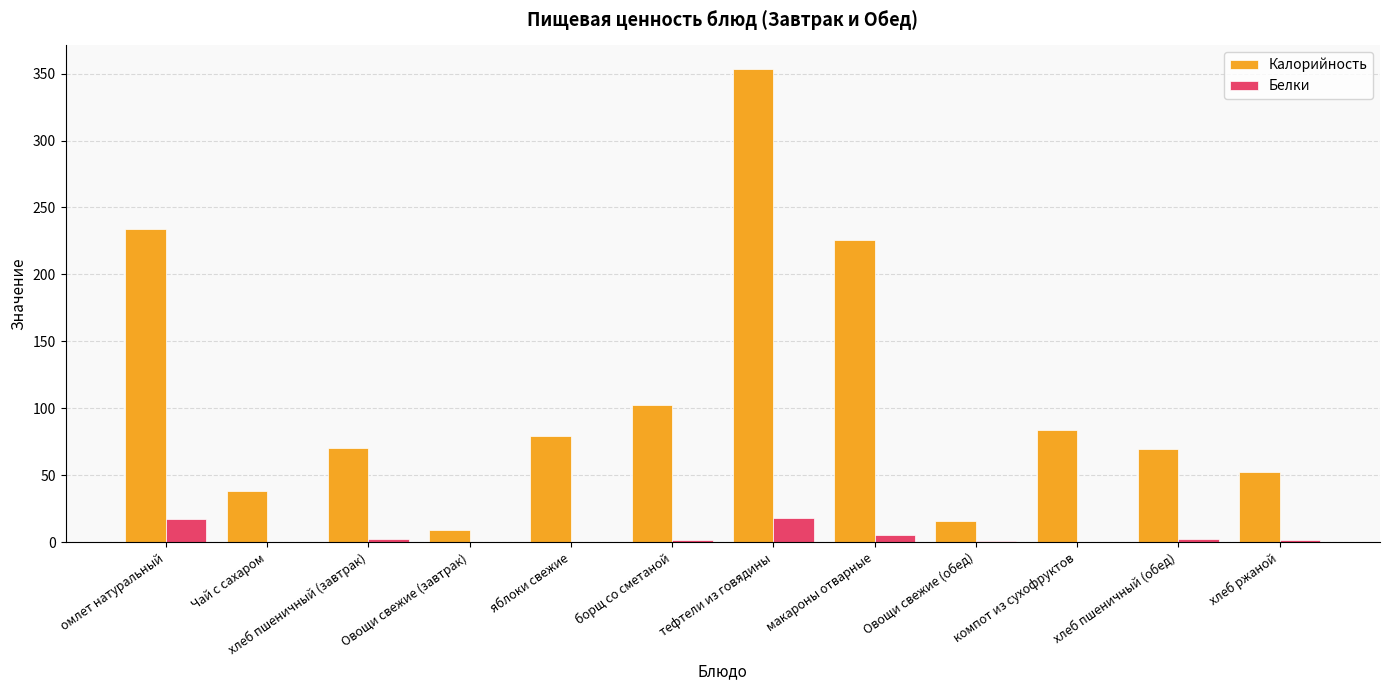

Which series has the largest total across all categories?

Калорийность